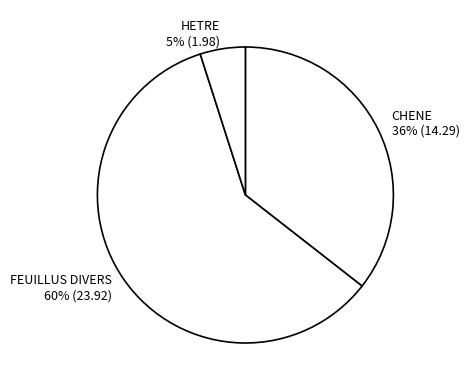

The CHENE 36% (14.29) slice represents 47% of the pie. True or false?

False